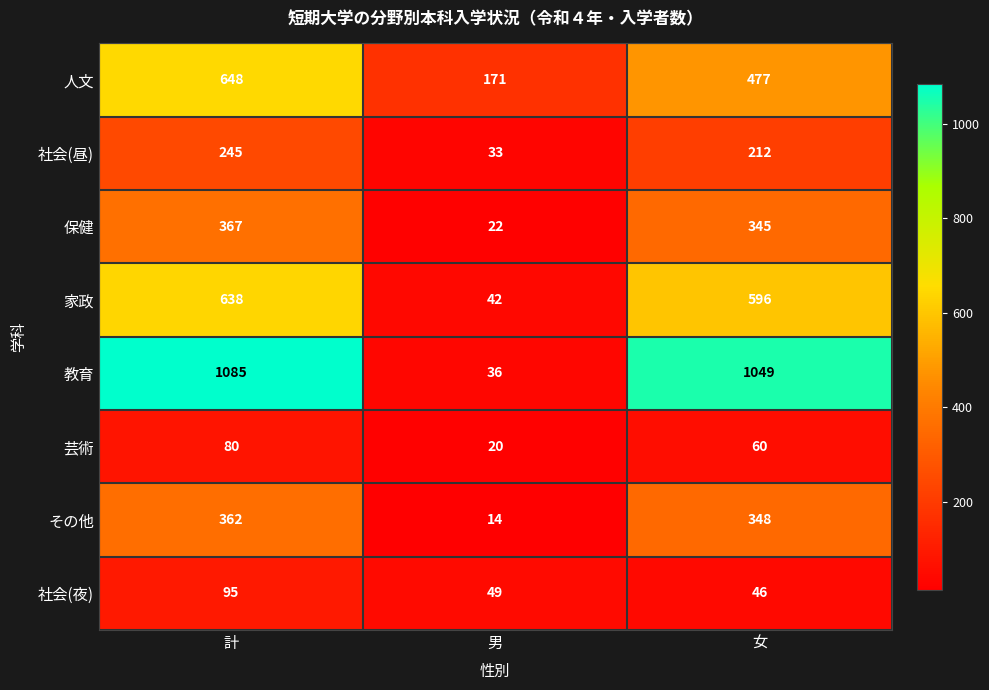

What is the total value across all series at 女?

3133